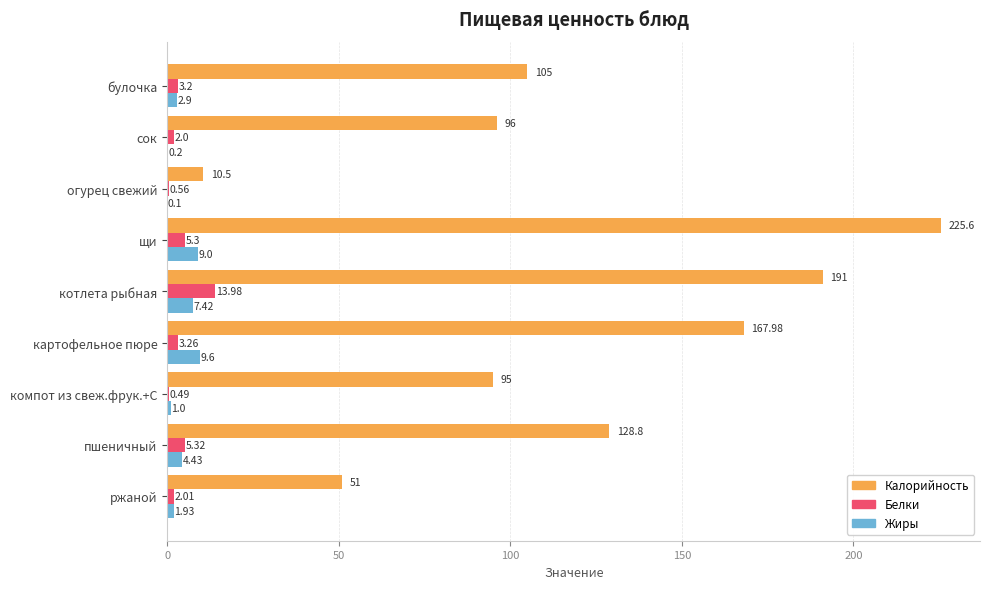

Where is Жиры nearest to the value 4?

пшеничный